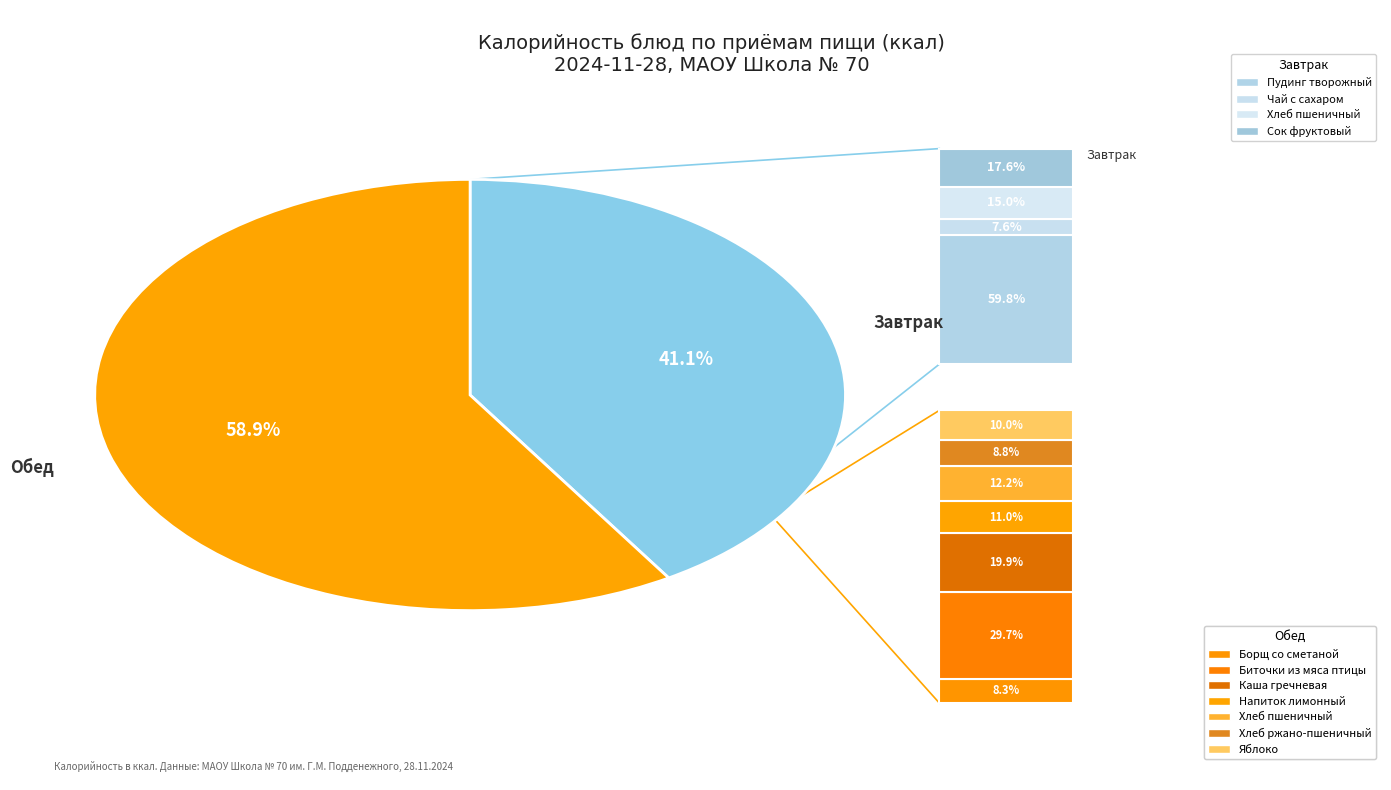

Is there a majority slice in this chart?

Yes